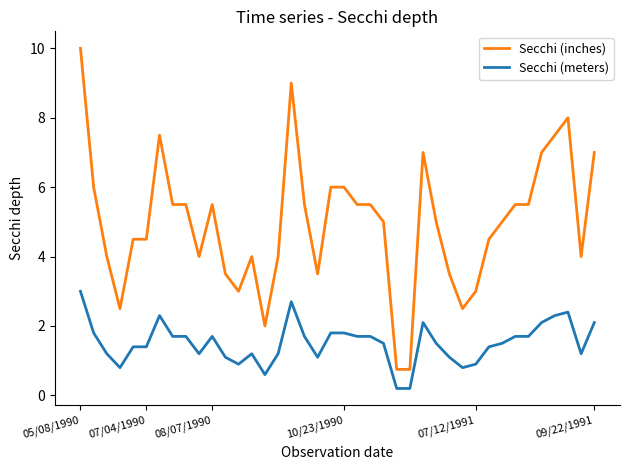

Which series has the largest range (max minus min)?

Secchi (inches)